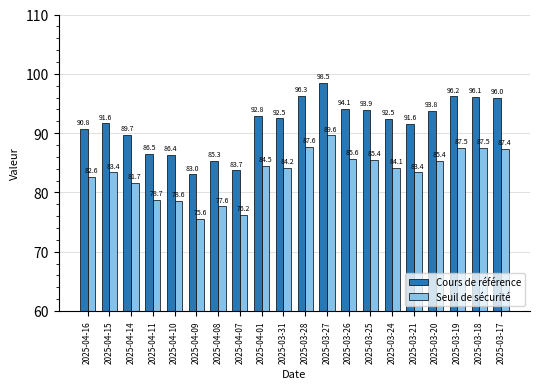

How many distinct data groups are displayed?

2